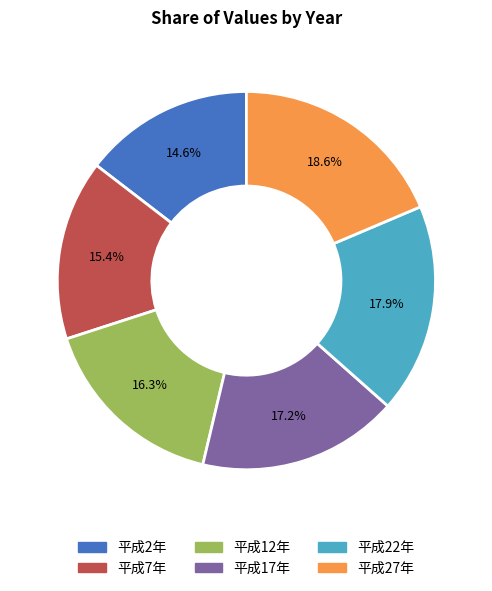

To the nearest percent, what percentage of the pie is 平成12年?

16%